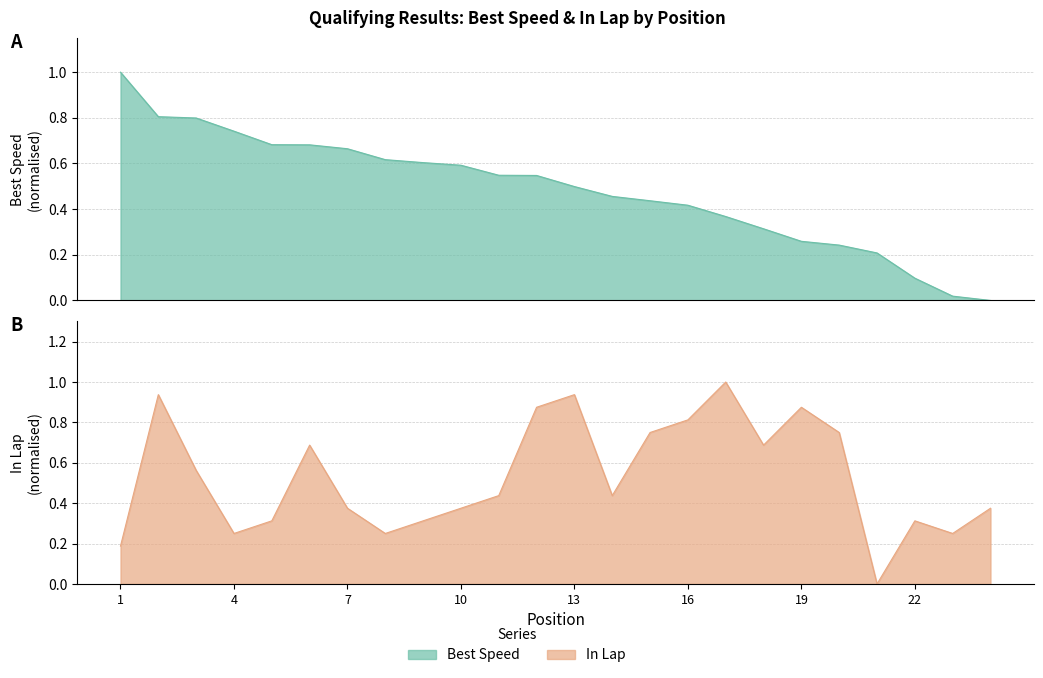

At 18, list the series in order from smallest to largest.

Best Speed, In Lap